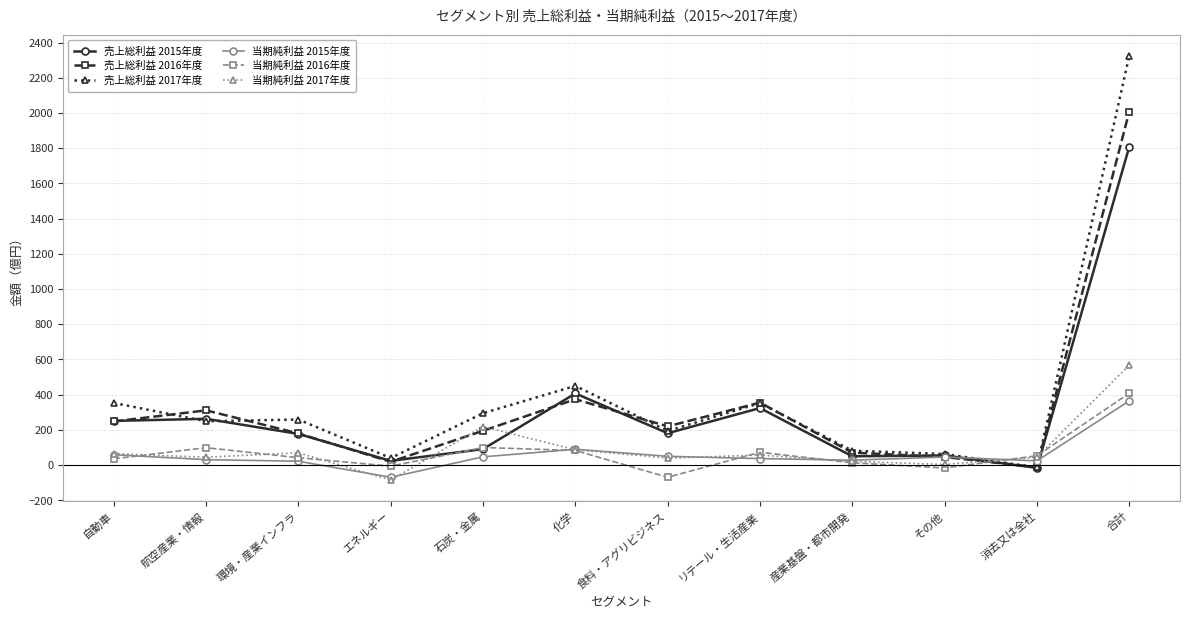

True or false: 当期純利益 2015年度 has more than 0 interior local peaks.

True